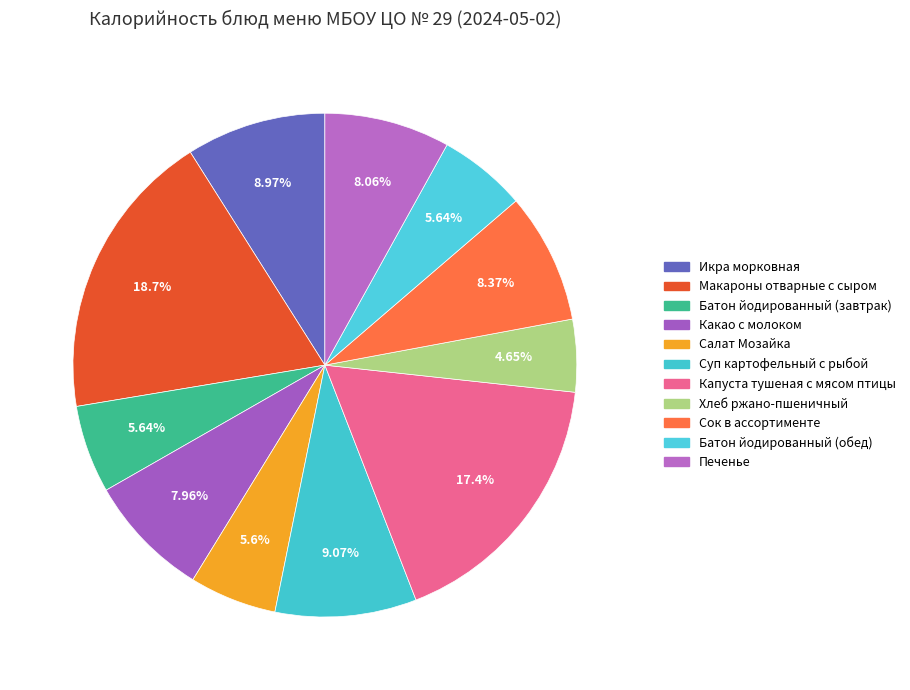

To the nearest percent, what is the combined percentage of Суп картофельный с рыбой and Макароны отварные с сыром?

28%